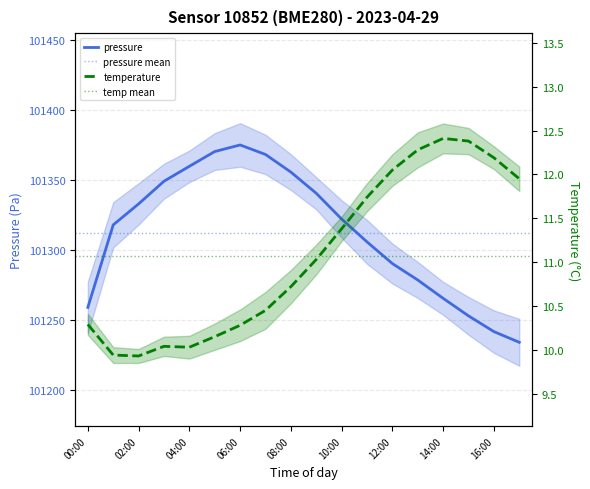

Which series has the largest total across all categories?

pressure